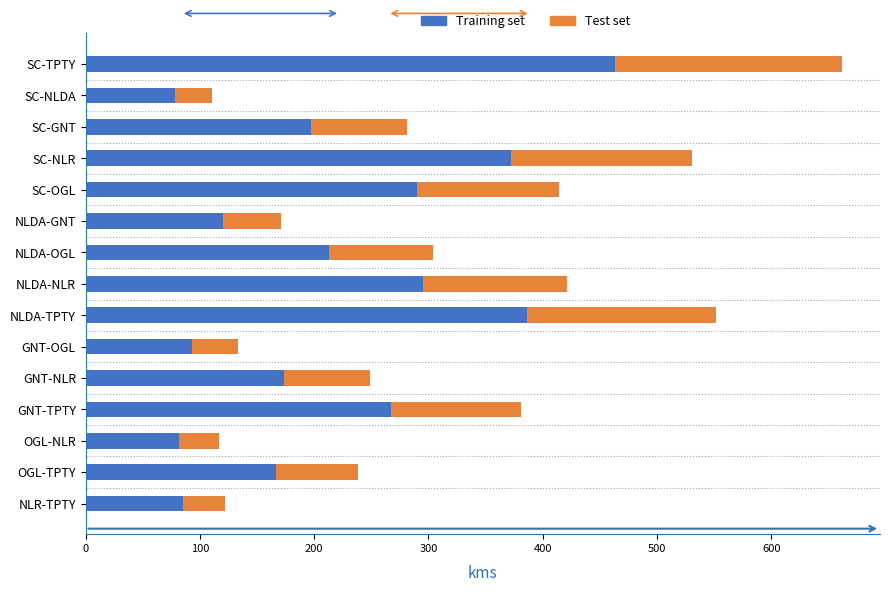

At which category is the sum across all series the highest?

SC-TPTY